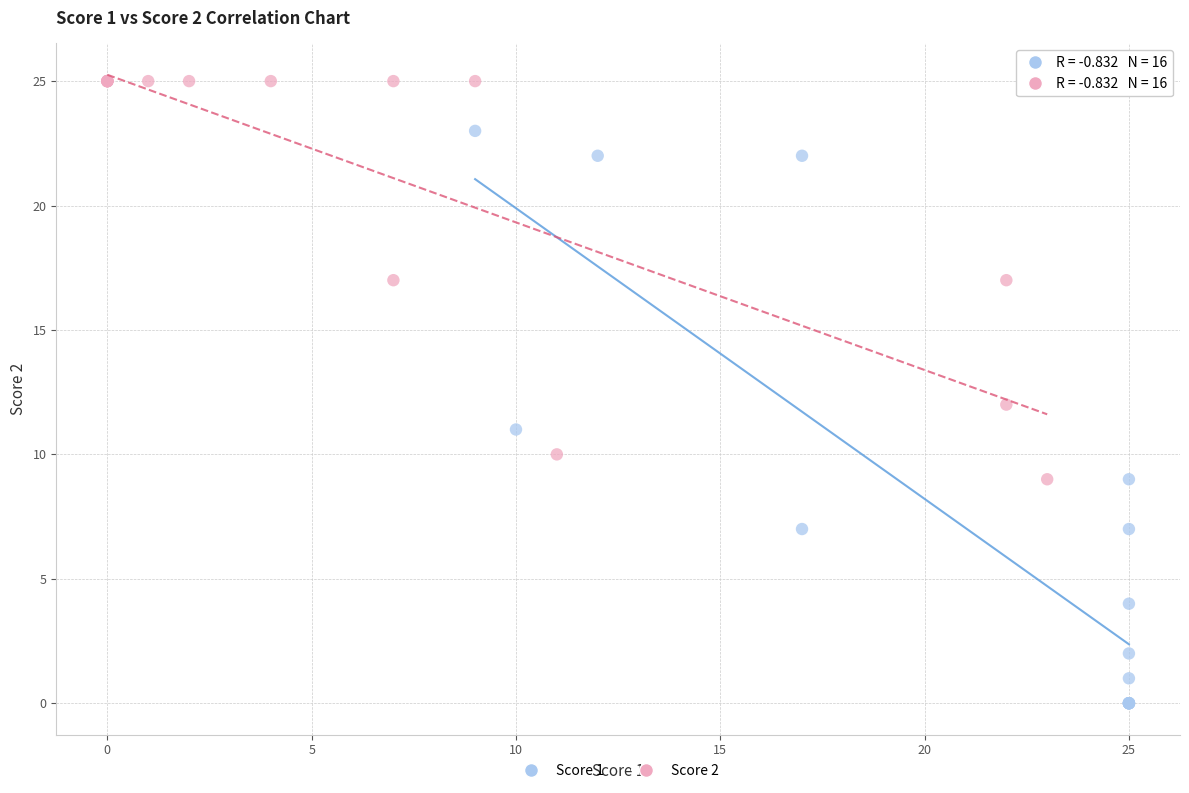

What are all the series names shown in the legend?

Score 1, Score 2